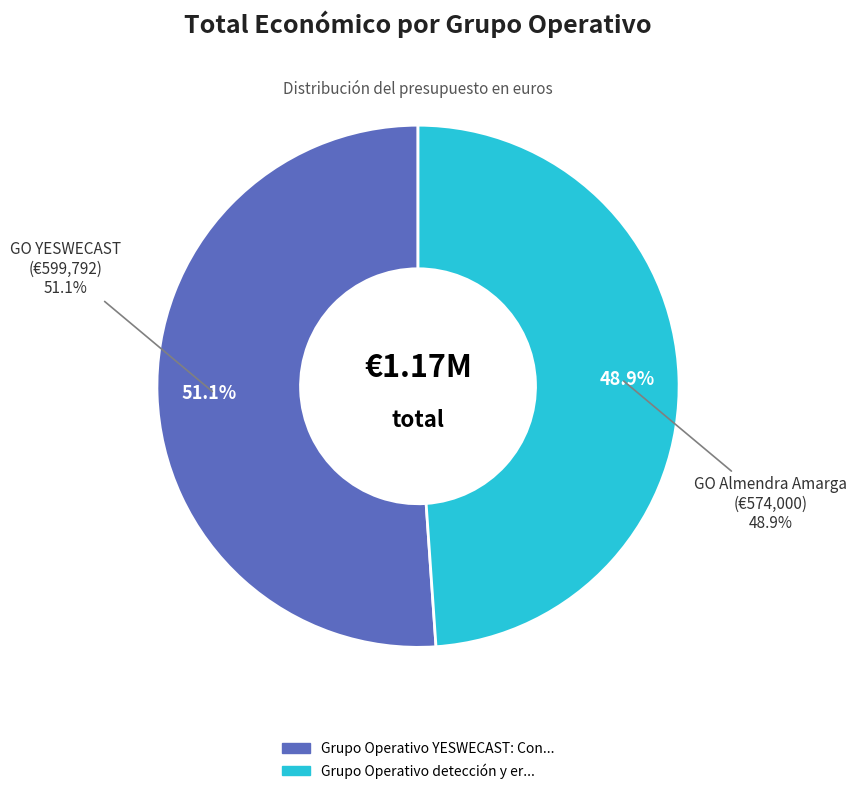

Is the sum of Grupo Operativo detección y erradicación and Grupo Operativo YESWECAST: Conservación greater than half?

Yes